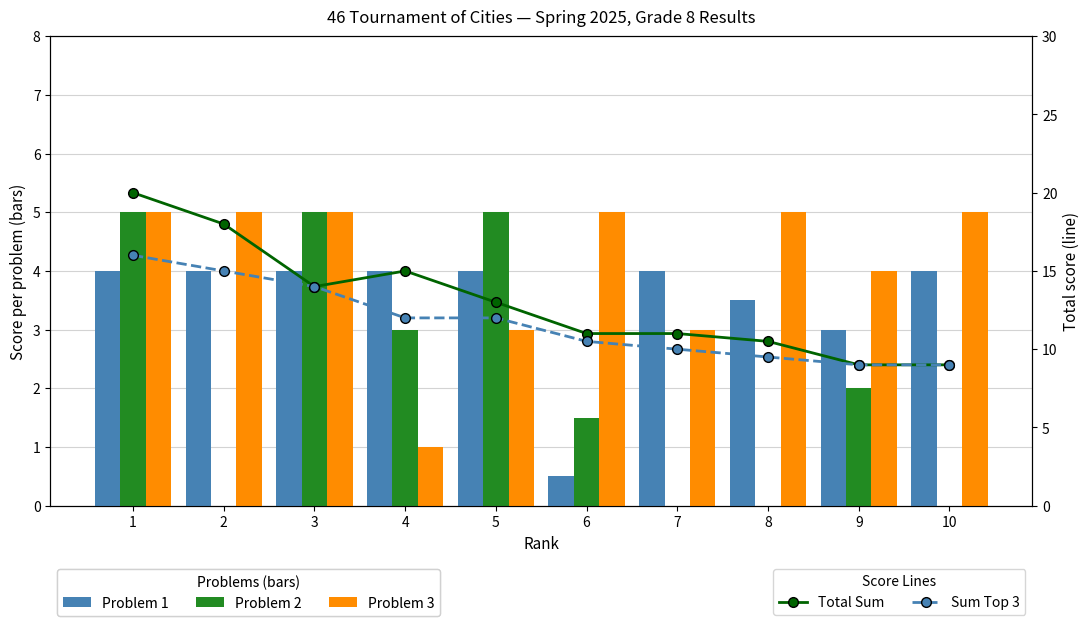

Which has a higher value, 1 or 6?

1